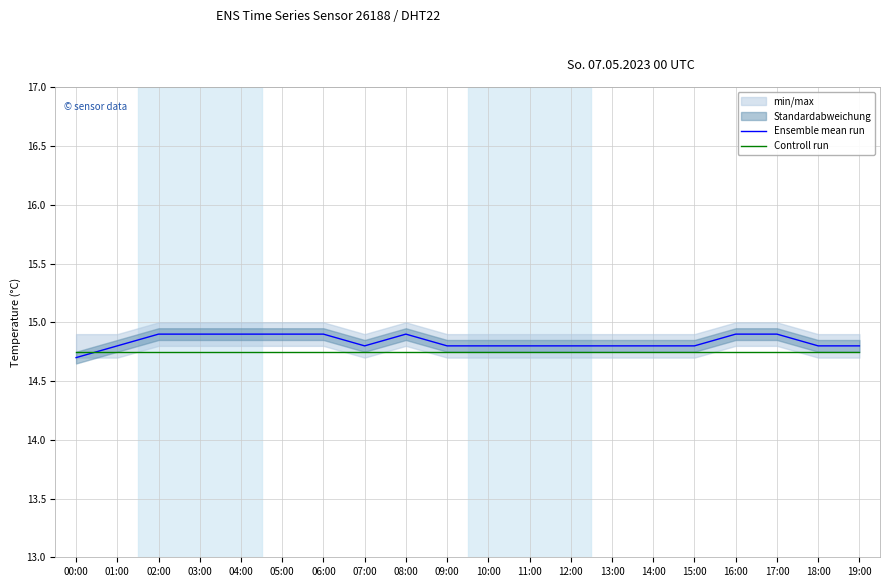

At which label does Controll run reach its minimum?

00:00